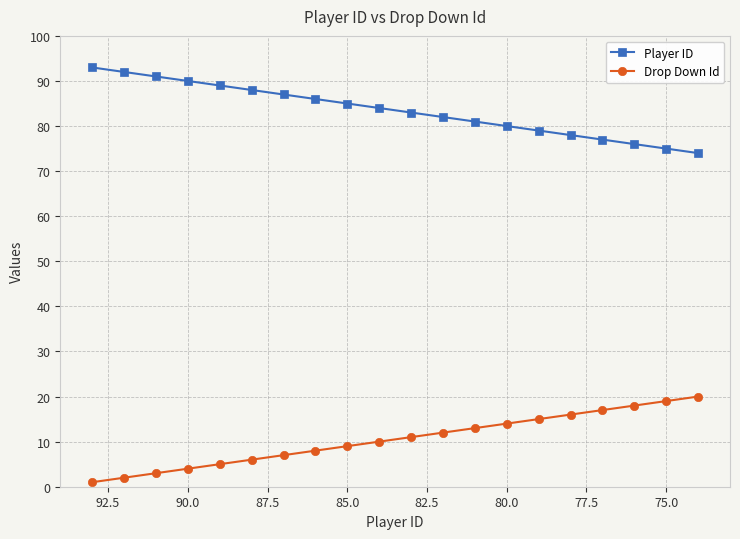

What is the average value of the Drop Down Id series?

10